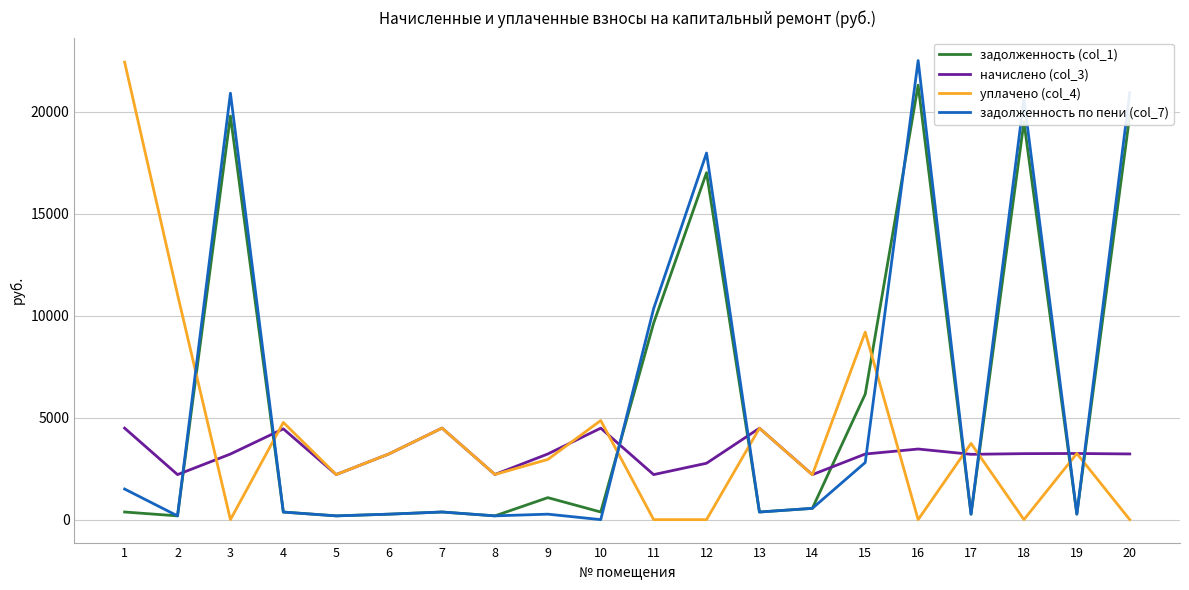

Between which two adjacent categories do задолженность (col_1) and уплачено (col_4) first intersect?

2 and 3